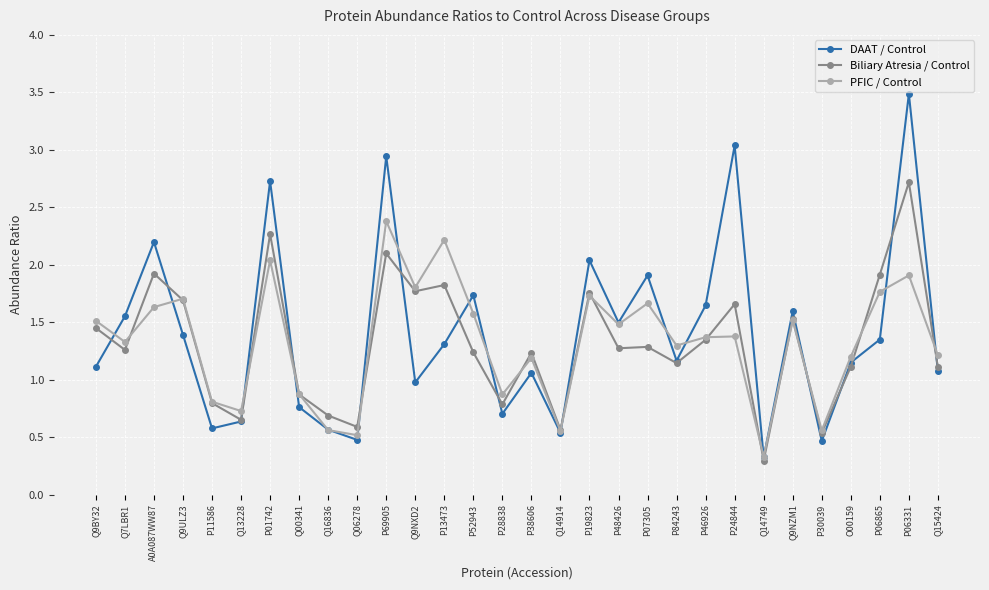

Where is the first local maximum for DAAT / Control?

A0A087WW87